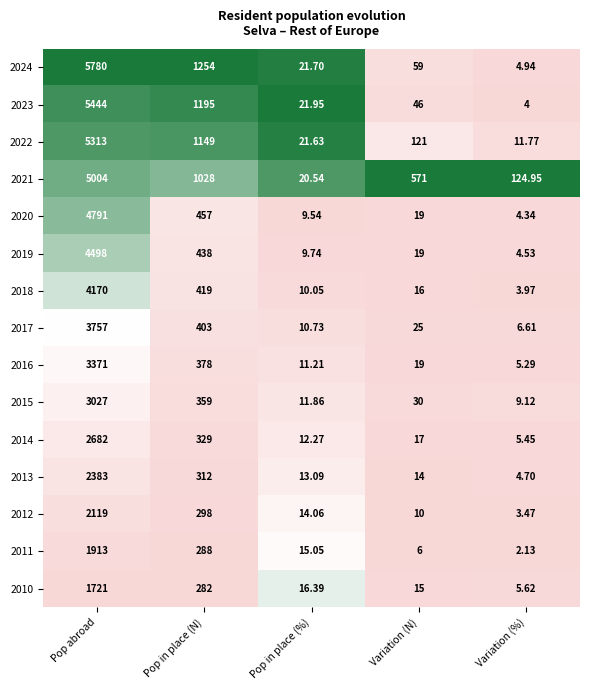

Is the value of 2019 at Pop abroad greater than the value of 2016 at Pop abroad?

Yes